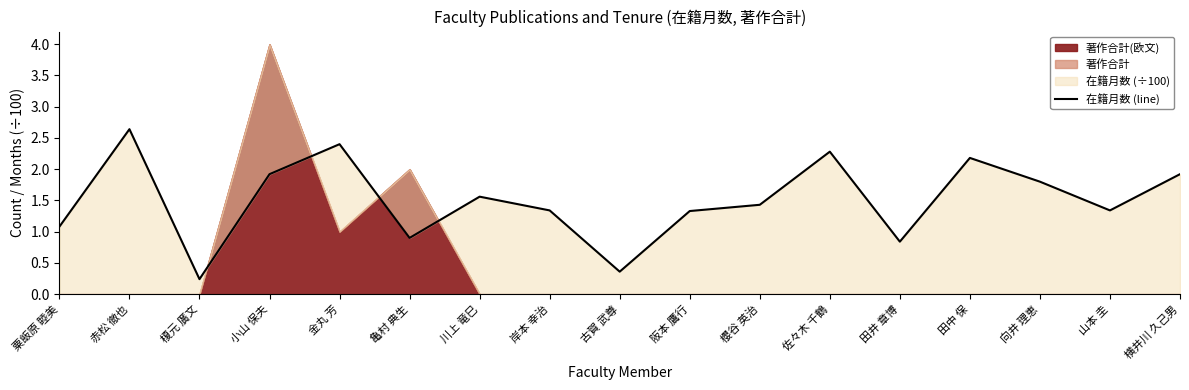

How many categories are shown in the chart?

17